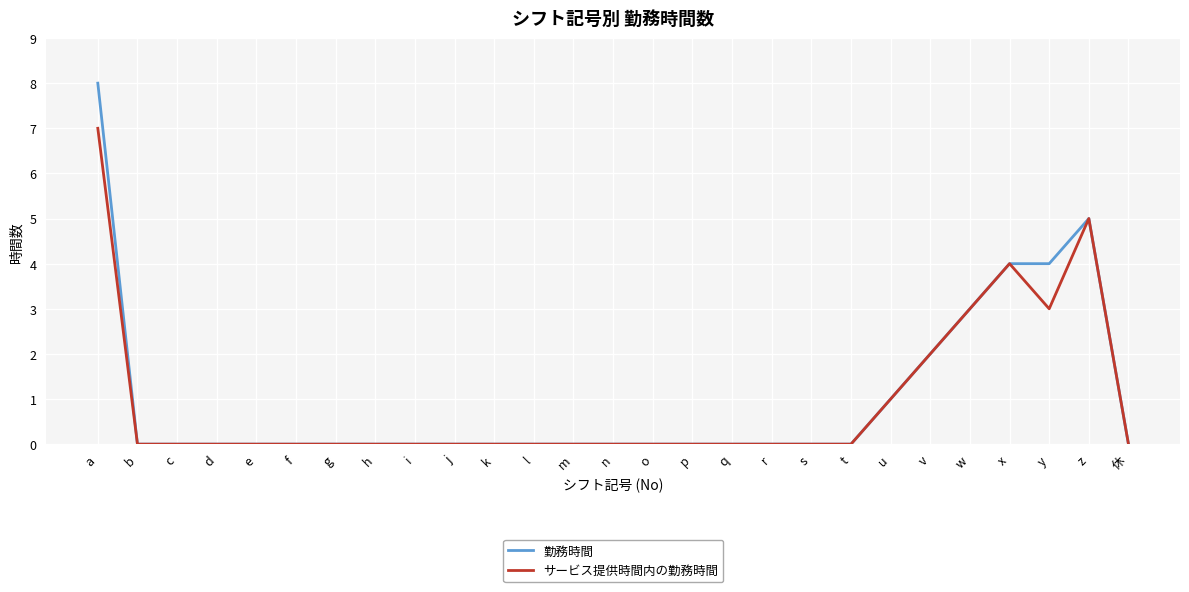

At which category does the chart reach its peak across all series?

a